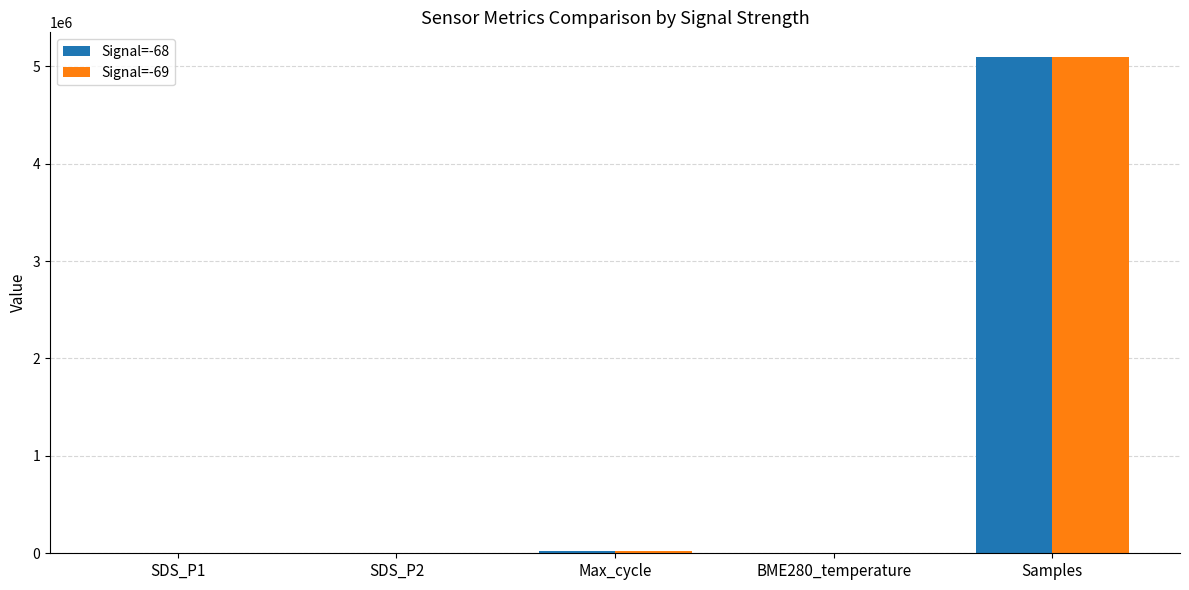

At which label is Signal=-69 closest to 2546217?

Max_cycle